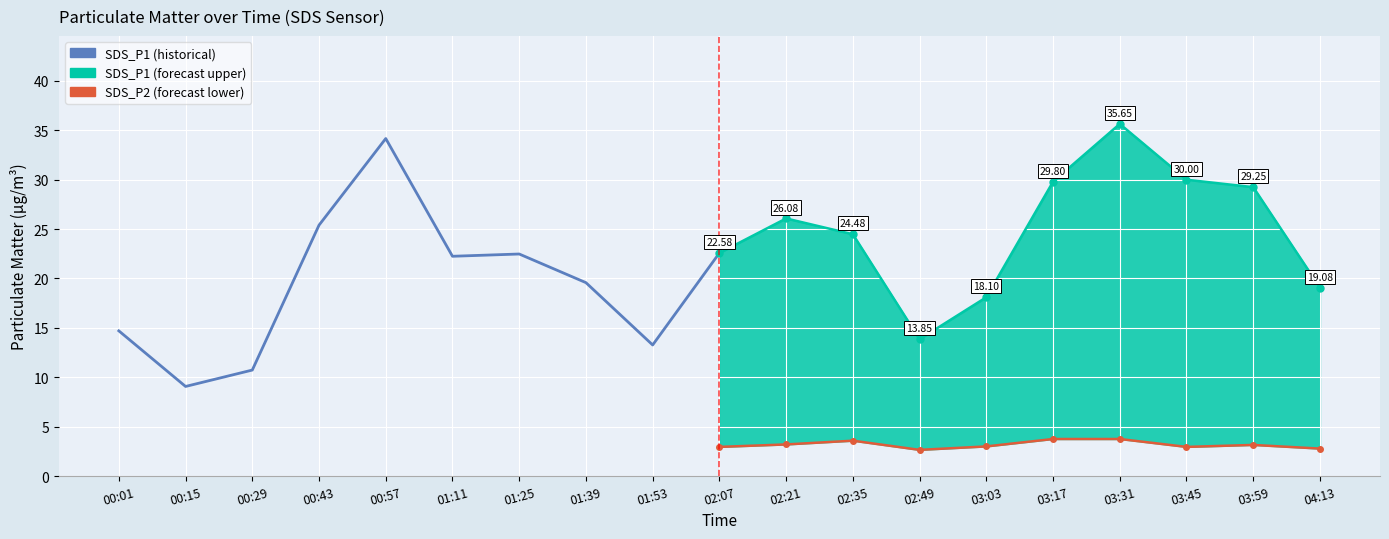

Reading left to right, what are all the values shown in this chart?

SDS_P1 (historical): 14.7	9.1	10.7	25.4	34.2	22.2	22.5	19.6	13.3	22.6
SDS_P1 (forecast upper): 22.6	26.1	24.5	13.8	18.1	29.8	35.6	30.0	29.2	19.1
SDS_P2 (forecast lower): 3.0	3.2	3.6	2.6	3.0	3.8	3.8	3.0	3.1	2.8